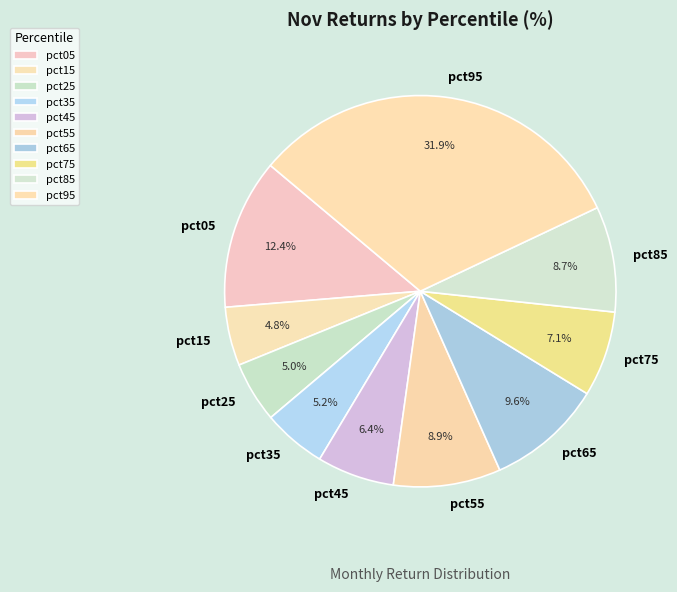

What is the largest slice in the pie chart?

pct95